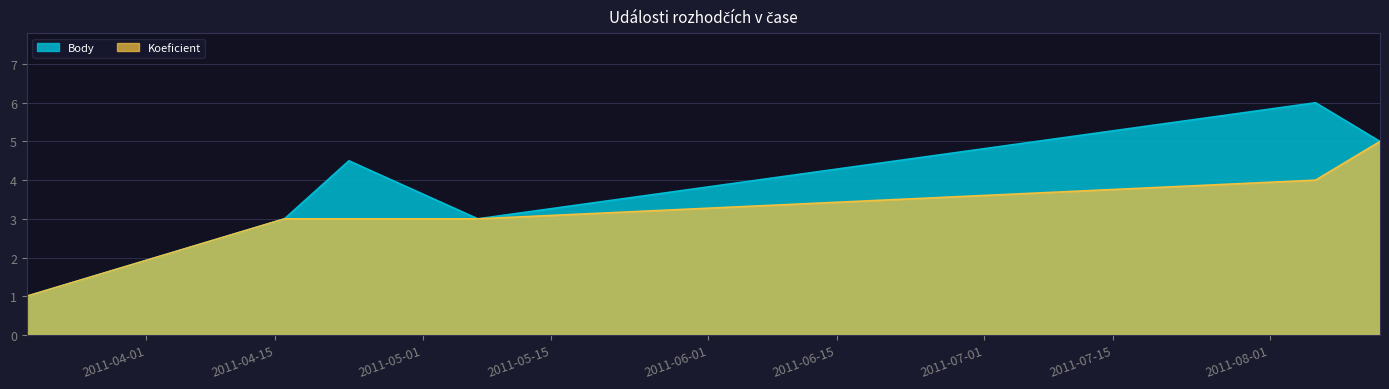

Does the chart display data point markers on the line(s)?

No